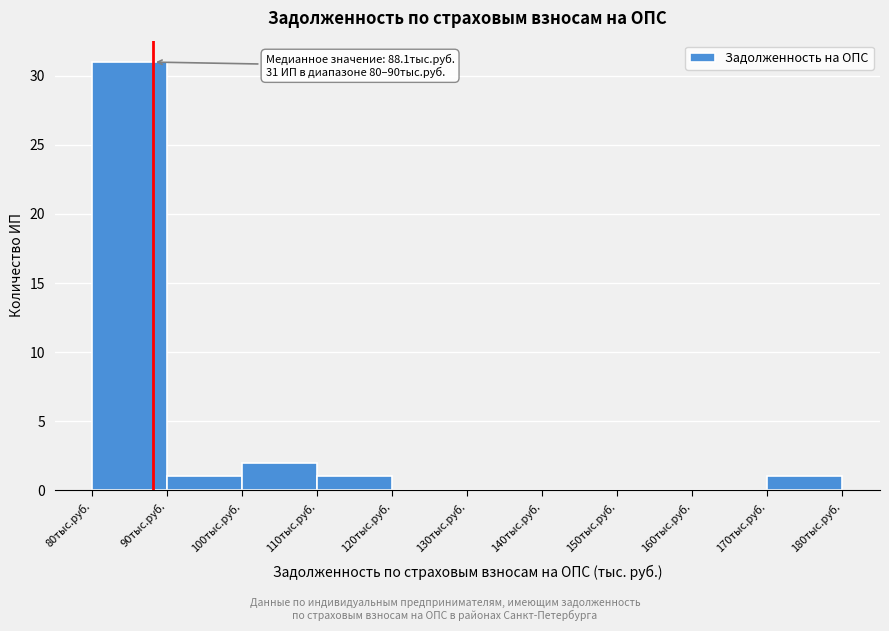

Which range on the x-axis has the tallest bar?

80 to 90